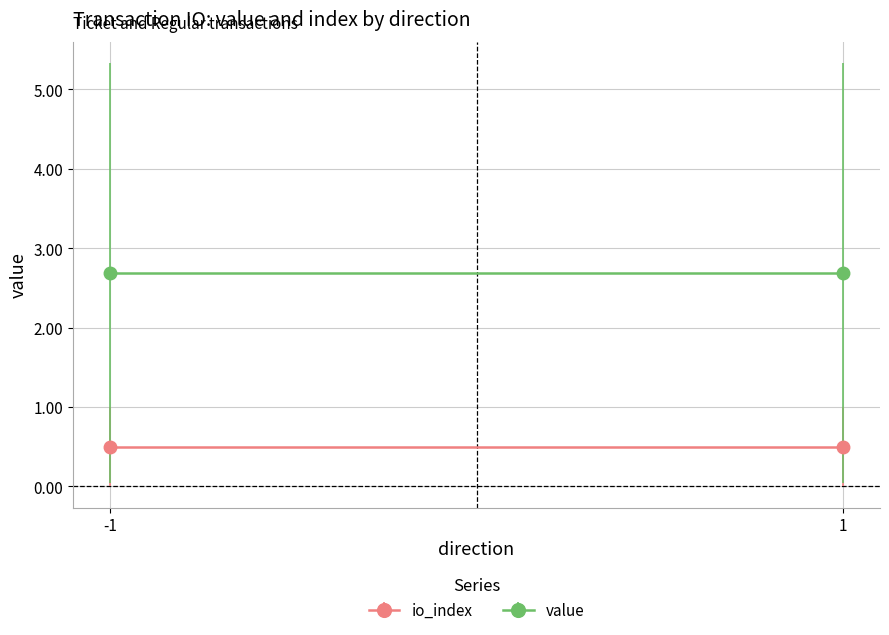

What is the maximum value for value?

5.3